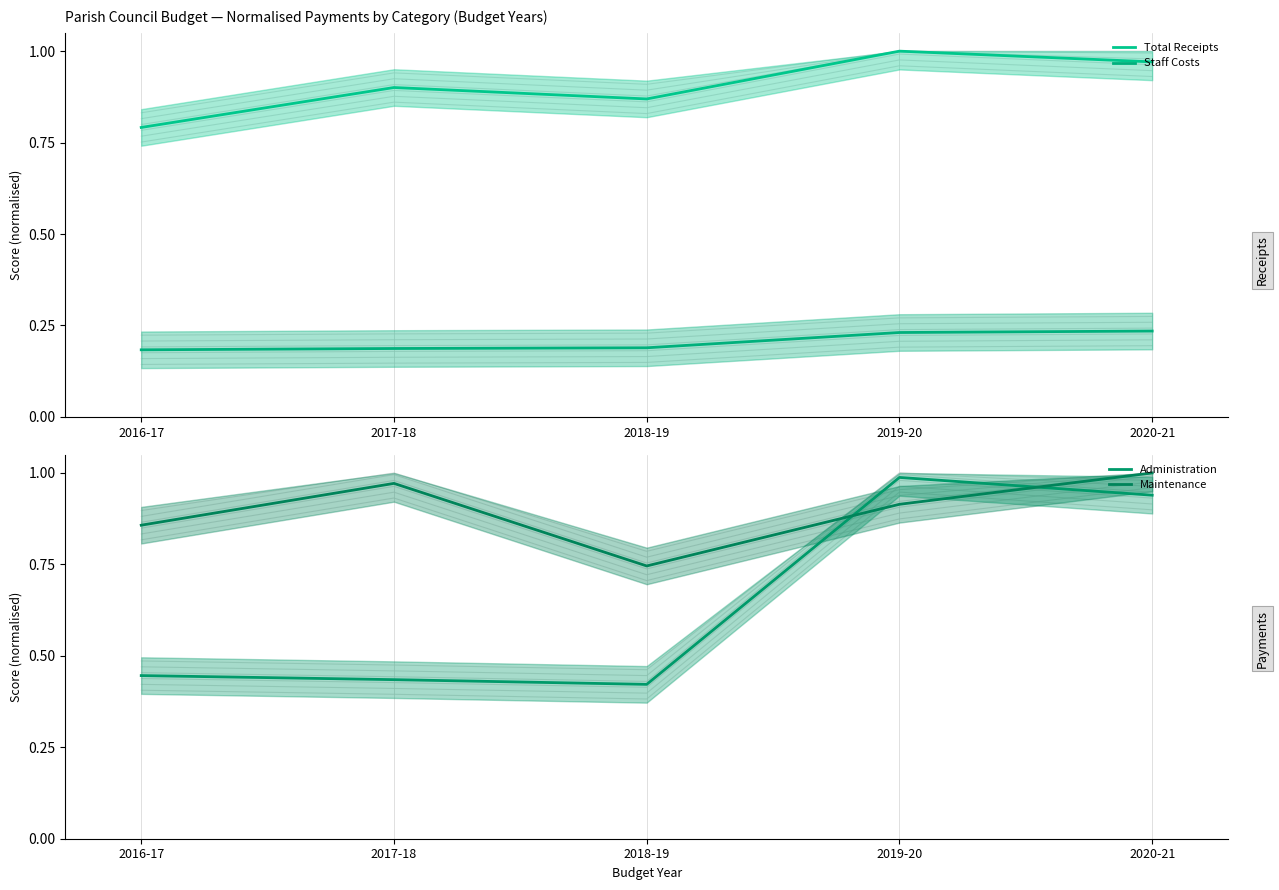

What is the minimum value for Total Receipts?

0.8